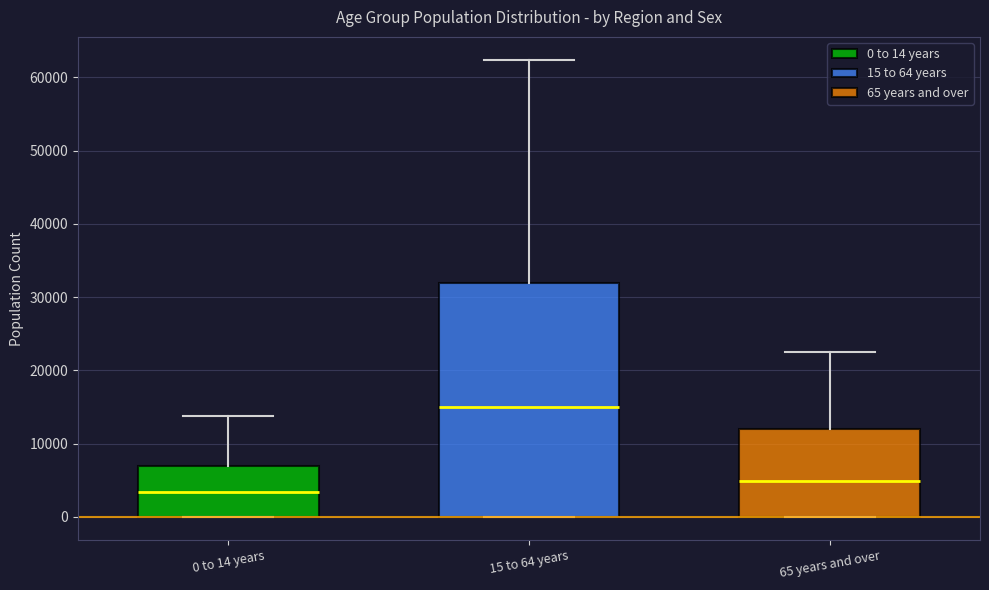

Which box has the highest median line?

15 to 64 years